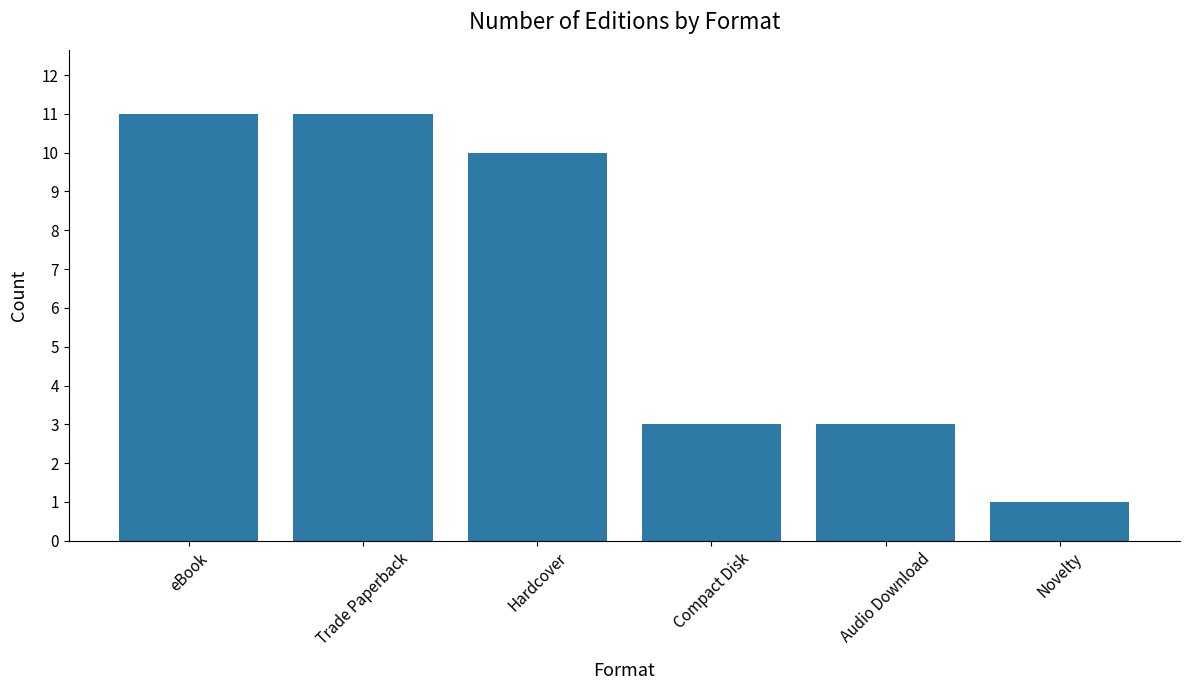

What is the label of the 5th bar from the left?

Audio Download